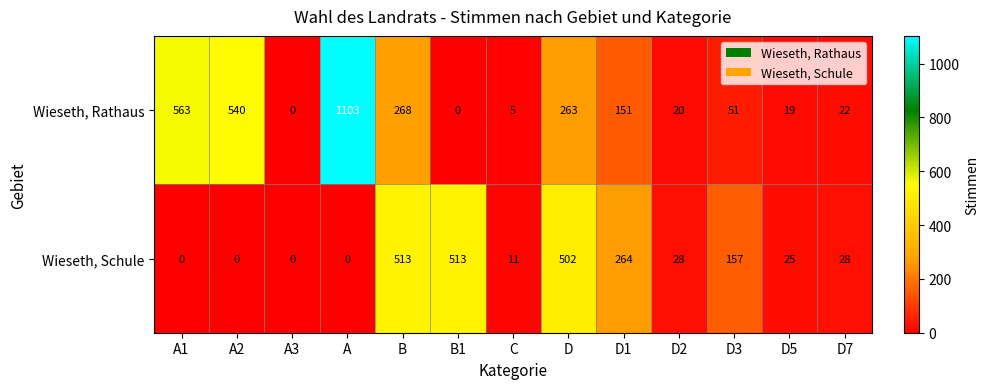

At how many categories does at least one series exceed 253?

7